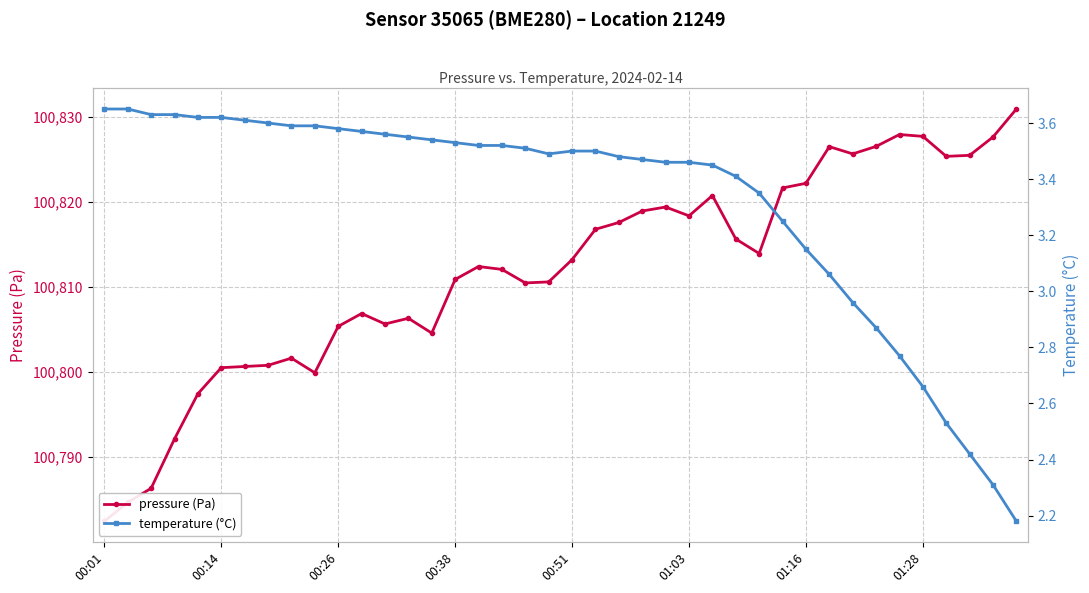

Where does the pressure (Pa) series first go above 100813?

00:51